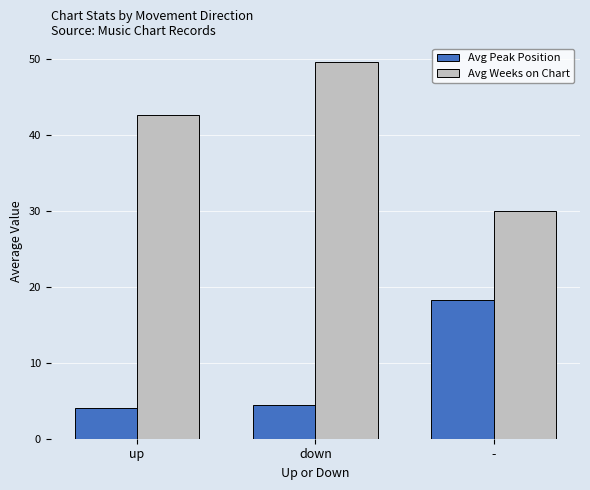

Reading left to right, transcribe all the data shown in this chart.

Avg Peak Position: up=4.1	down=4.4	-=18.3
Avg Weeks on Chart: up=42.6	down=49.6	-=30.0